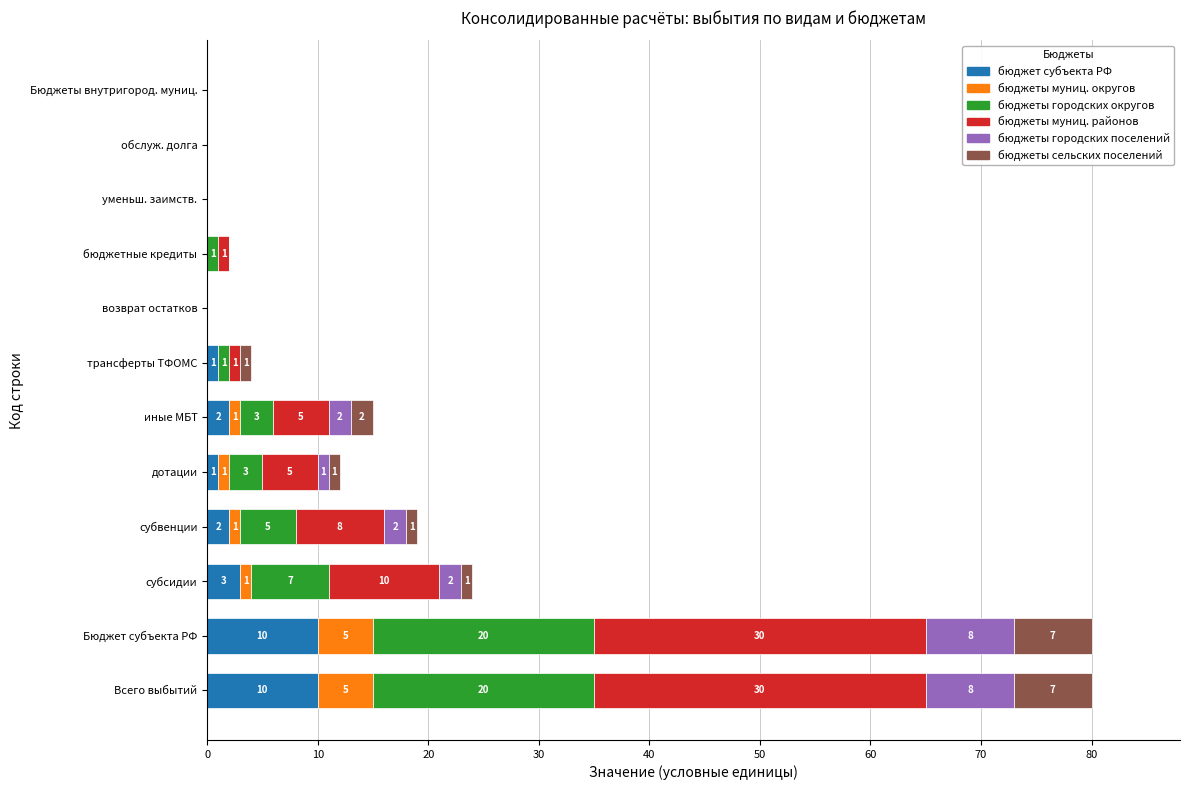

What is the highest value of the бюджет субъекта РФ series?

10